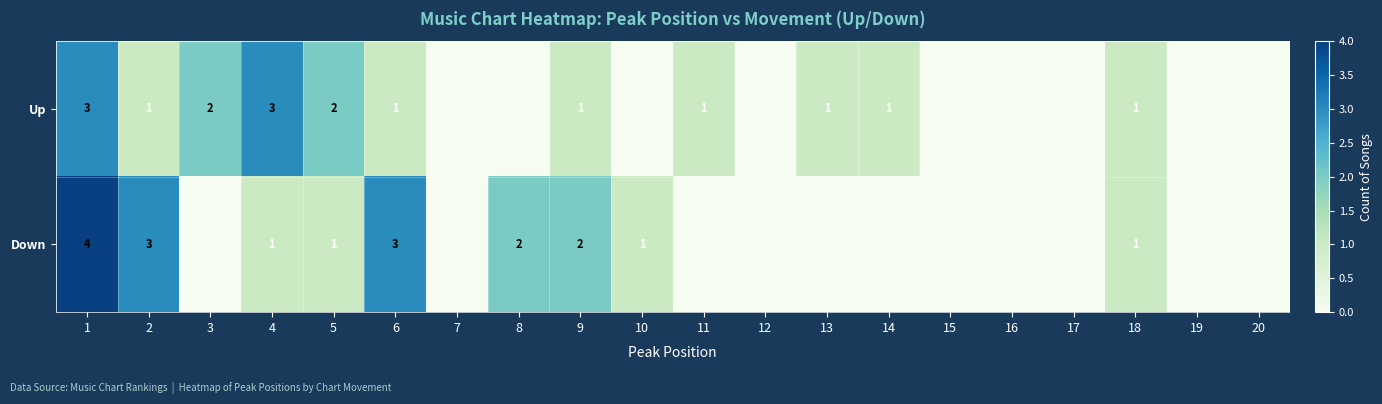

Between 4 and 18, which series saw the biggest shift?

Up